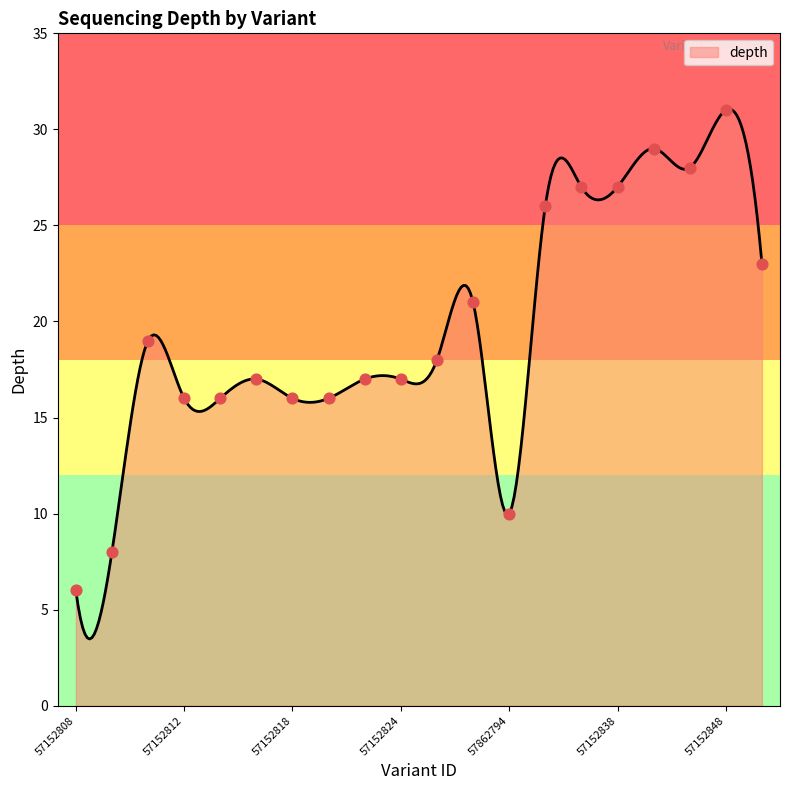

What is the change in value from 57152808 to 57152836?

+21